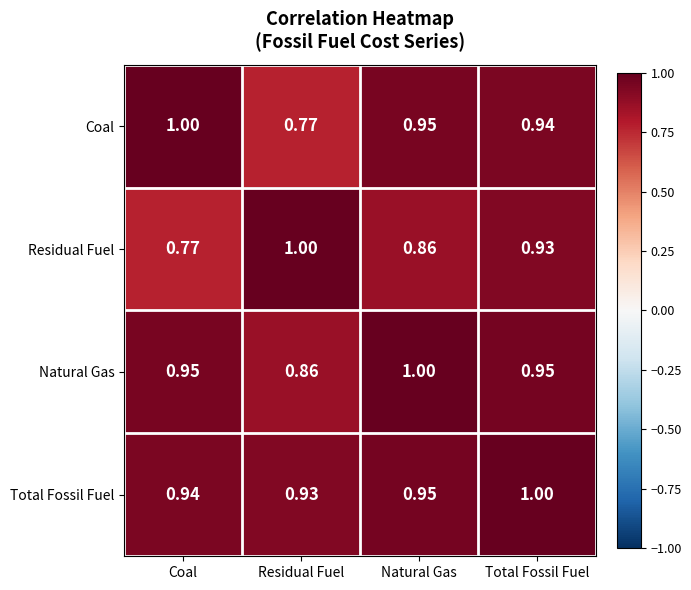

Where is Total Fossil Fuel nearest to the value 0?

Residual Fuel